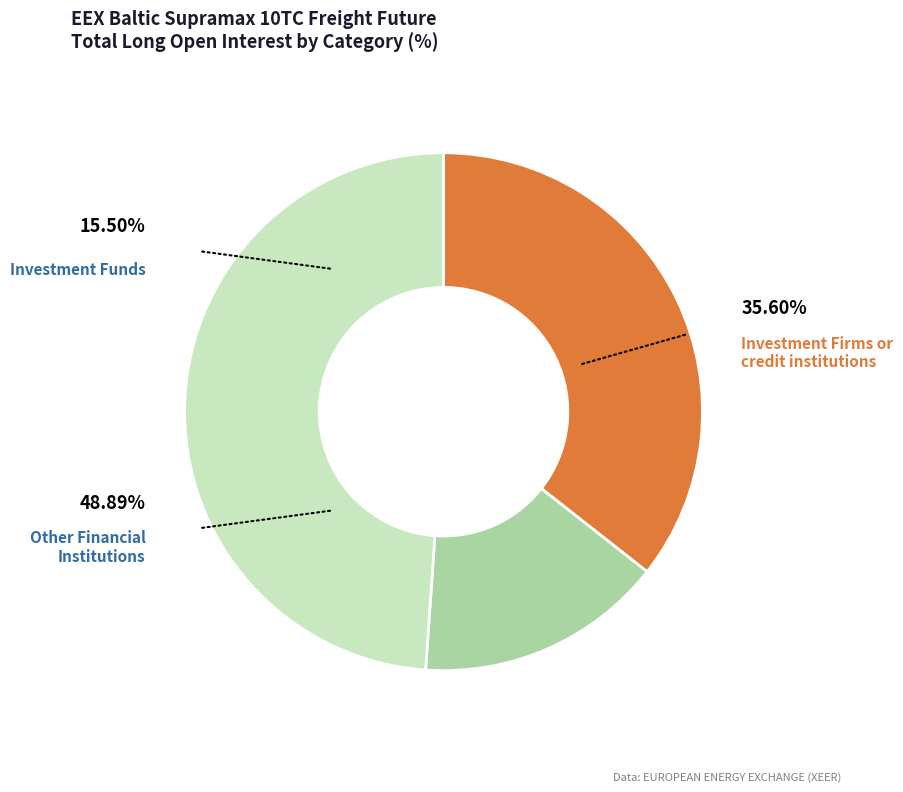

Is there any slice that represents more than half of the pie?

No